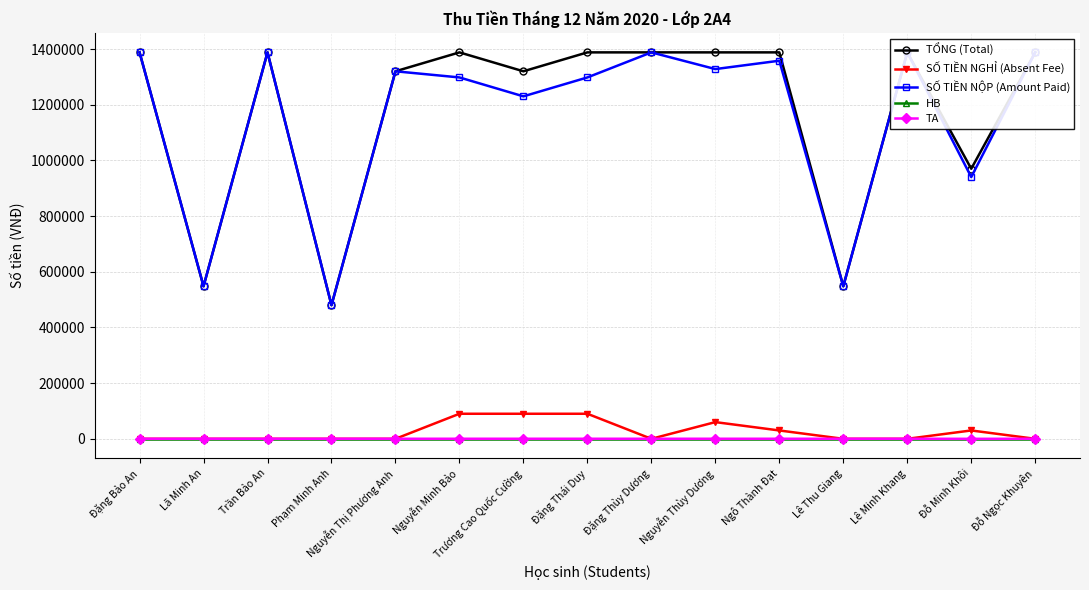

What is the maximum value shown in the chart?

1387942